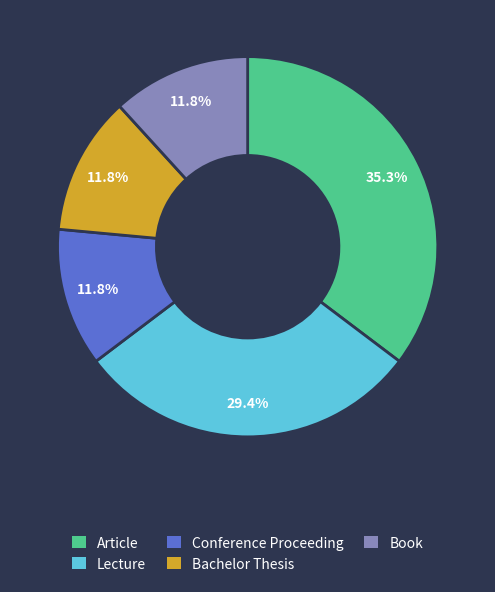

Does Lecture represent more than half of the total?

No